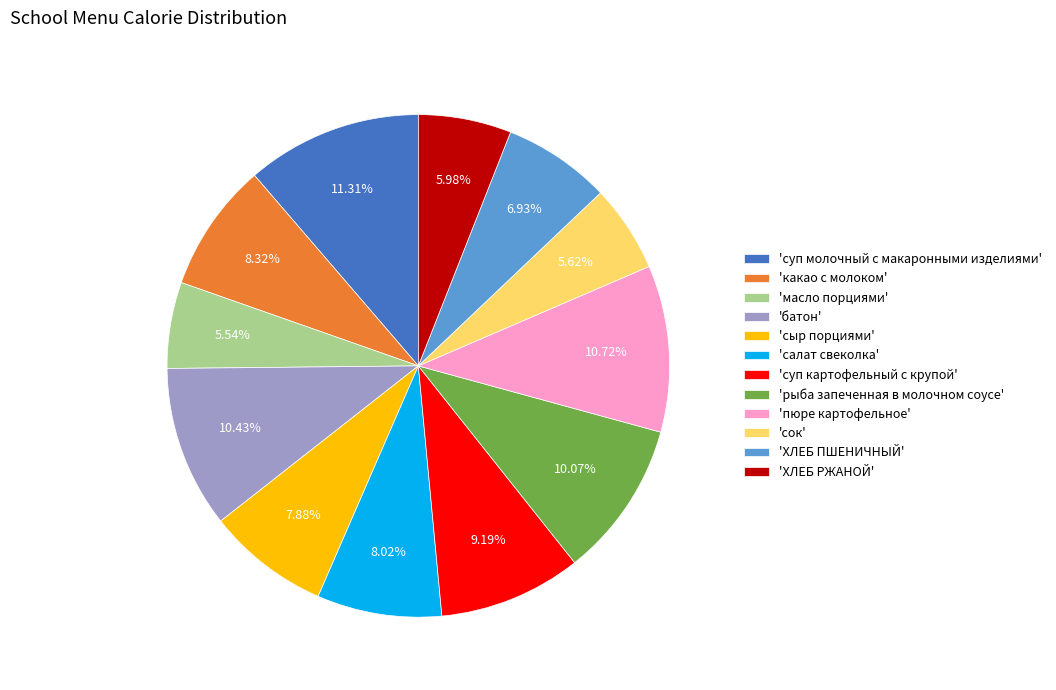

Is there a majority slice in this chart?

No